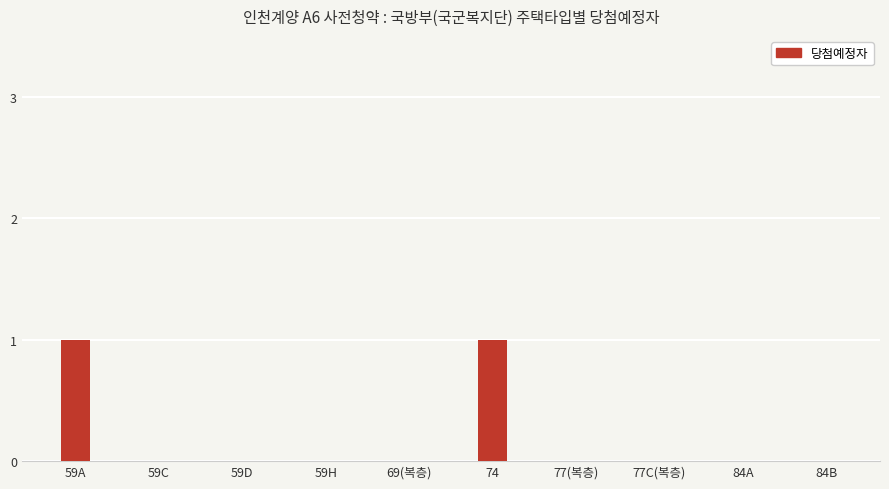

The value at 77C(복층) is 0. True or false?

True